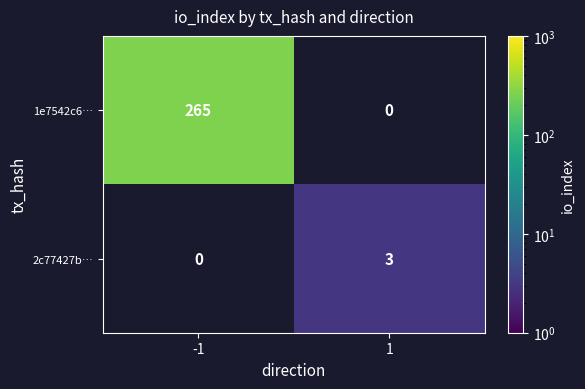

Is it true that 2c77427b… equals 4 at 1?

False